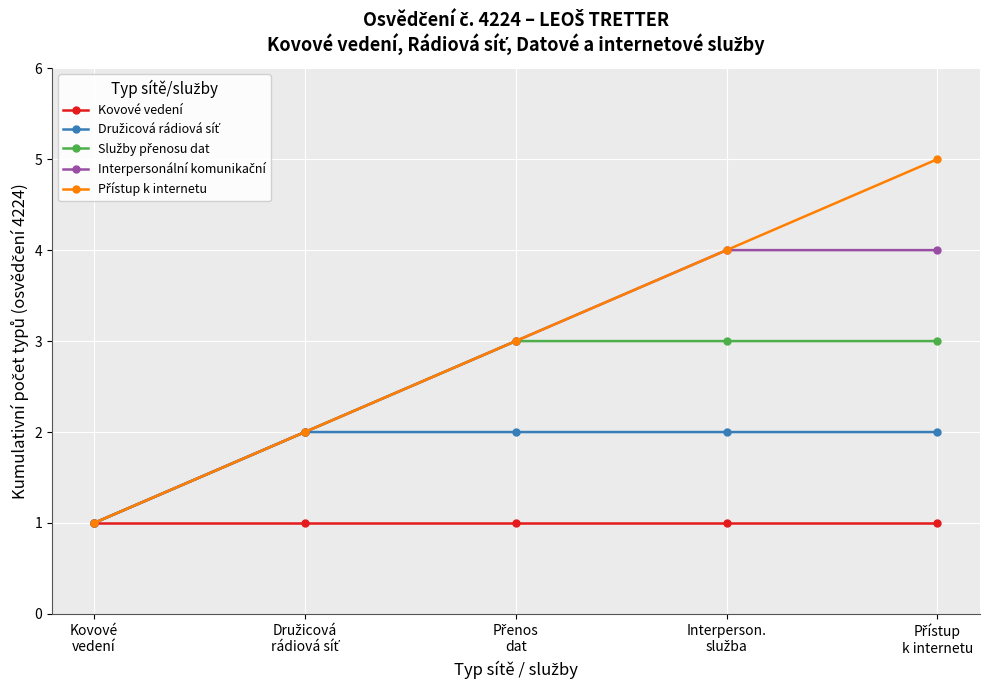

Between Kovové
vedení and Přístup
k internetu, which is larger?

Kovové
vedení